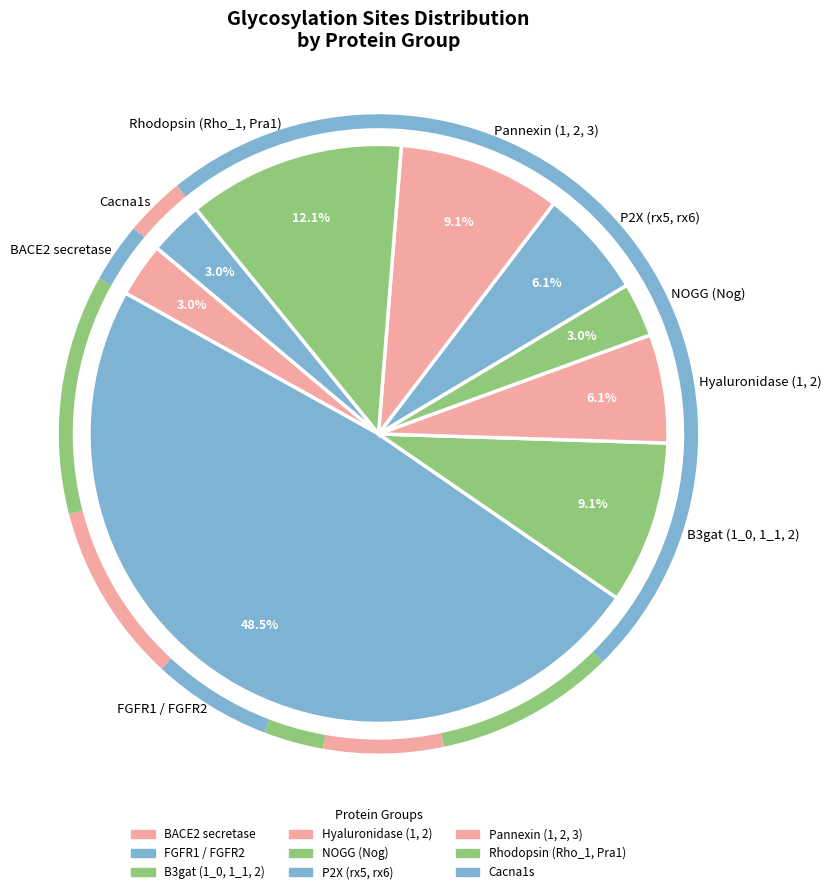

Which has a higher value, Hyaluronidase (1, 2) or Pannexin (1, 2, 3)?

Pannexin (1, 2, 3)